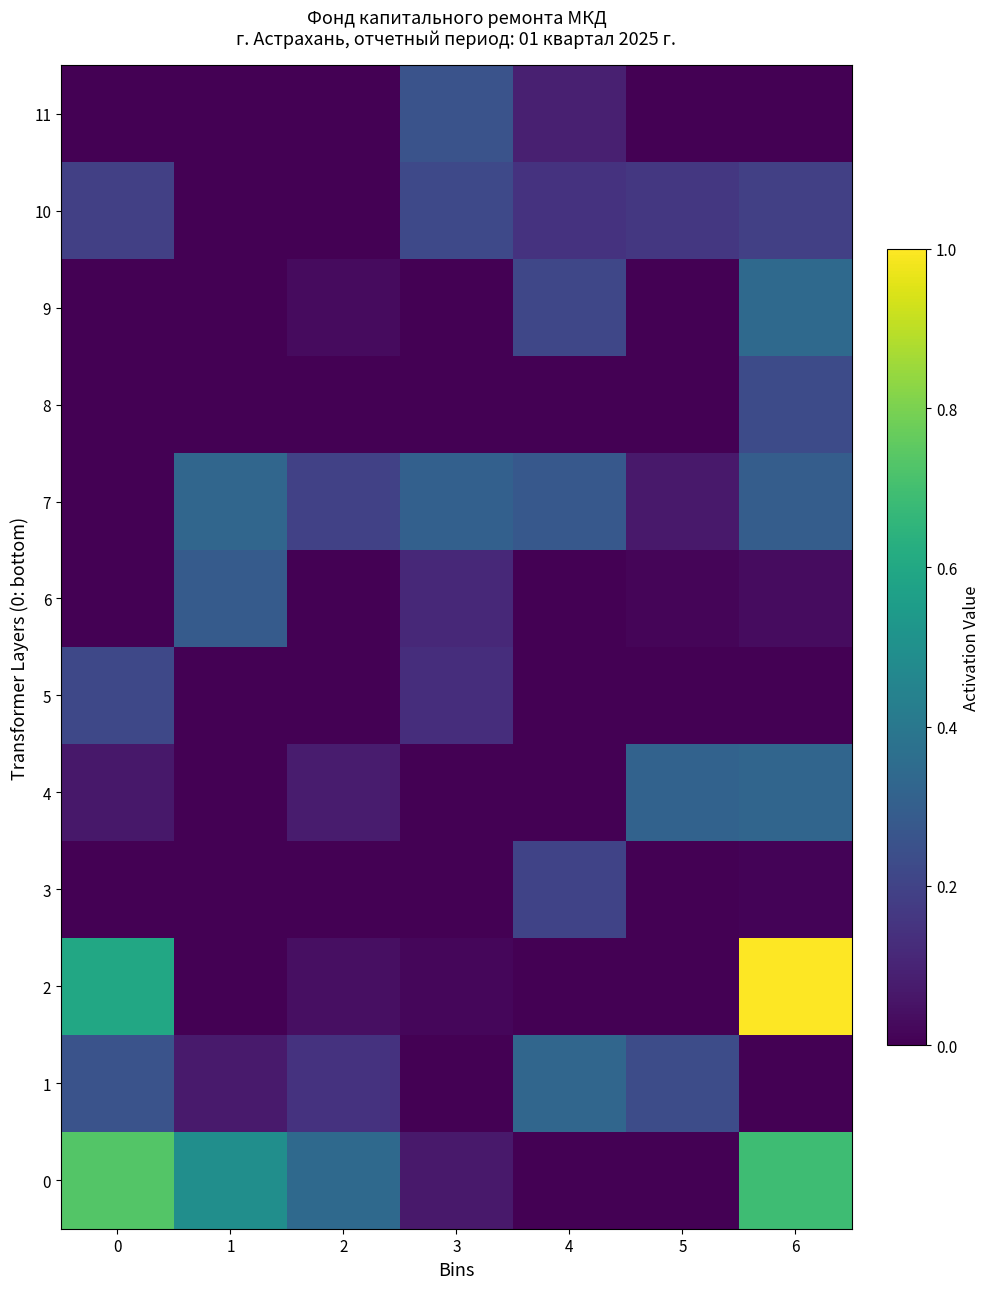

Reading left to right, list all the values displayed in this chart.

0: 0=0.7	1=0.5	2=0.3	3=0.1	4=0.0	5=0.0	6=0.7
1: 0=0.3	1=0.1	2=0.1	3=0.0	4=0.3	5=0.2	6=0.0
2: 0=0.6	1=0.0	2=0.0	3=0.0	4=0.0	5=0.0	6=1.0
3: 0=0.0	1=0.0	2=0.0	3=0.0	4=0.2	5=0.0	6=0.0
4: 0=0.1	1=0.0	2=0.1	3=0.0	4=0.0	5=0.3	6=0.3
5: 0=0.2	1=0.0	2=0.0	3=0.1	4=0.0	5=0.0	6=0.0
6: 0=0.0	1=0.3	2=0.0	3=0.1	4=0.0	5=0.0	6=0.0
7: 0=0.0	1=0.3	2=0.2	3=0.3	4=0.3	5=0.1	6=0.3
8: 0=0.0	1=0.0	2=0.0	3=0.0	4=0.0	5=0.0	6=0.2
9: 0=0.0	1=0.0	2=0.0	3=0.0	4=0.2	5=0.0	6=0.3
10: 0=0.2	1=0.0	2=0.0	3=0.2	4=0.1	5=0.2	6=0.2
11: 0=0.0	1=0.0	2=0.0	3=0.3	4=0.1	5=0.0	6=0.0